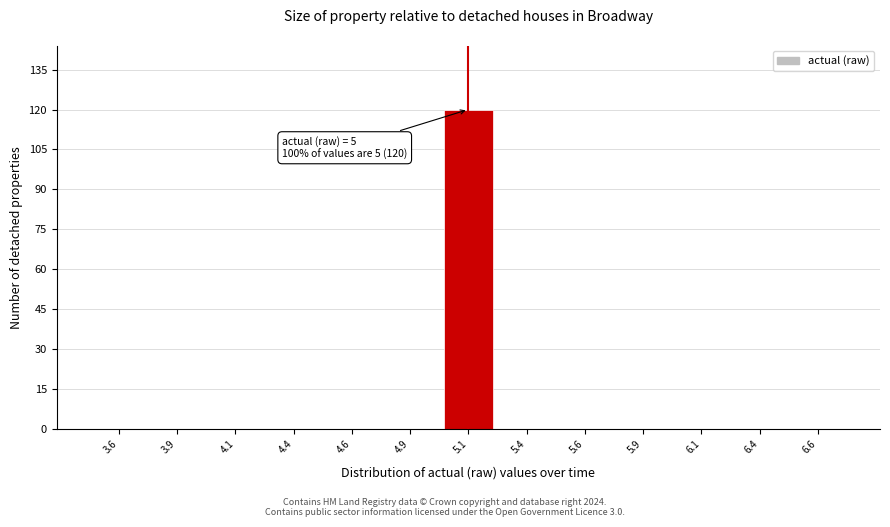

Over which range of the x-axis is the bar tallest?

5.00 to 5.25